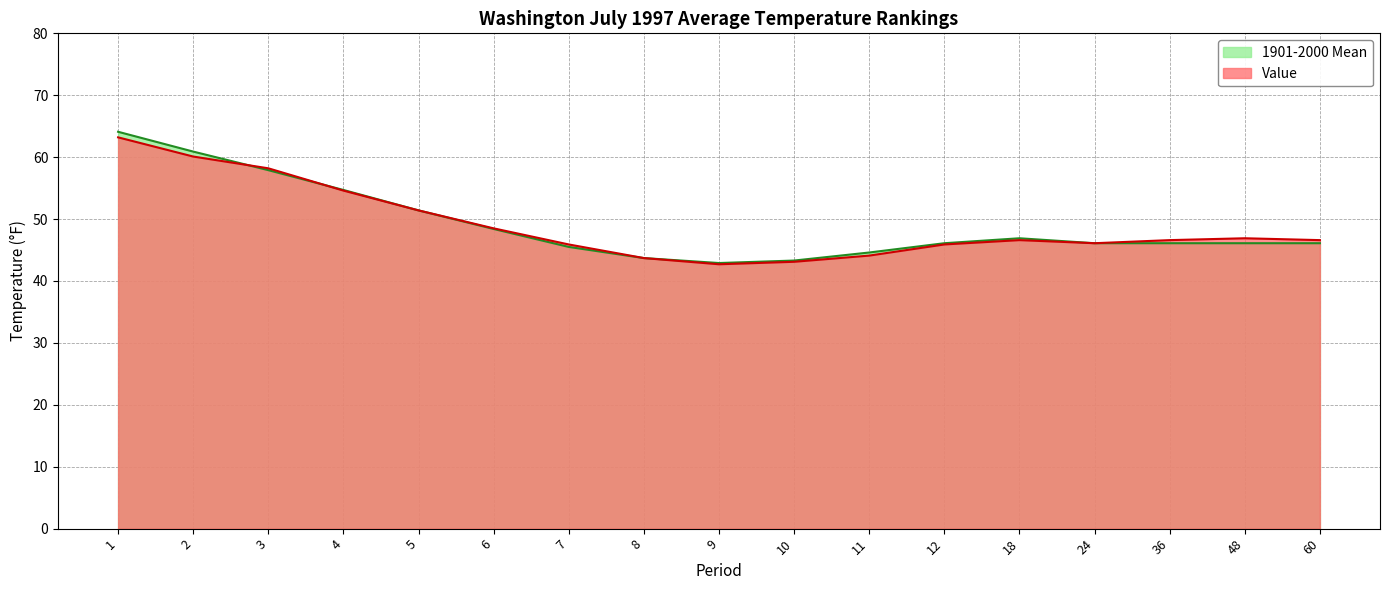

Does the chart have visible grid lines?

Yes